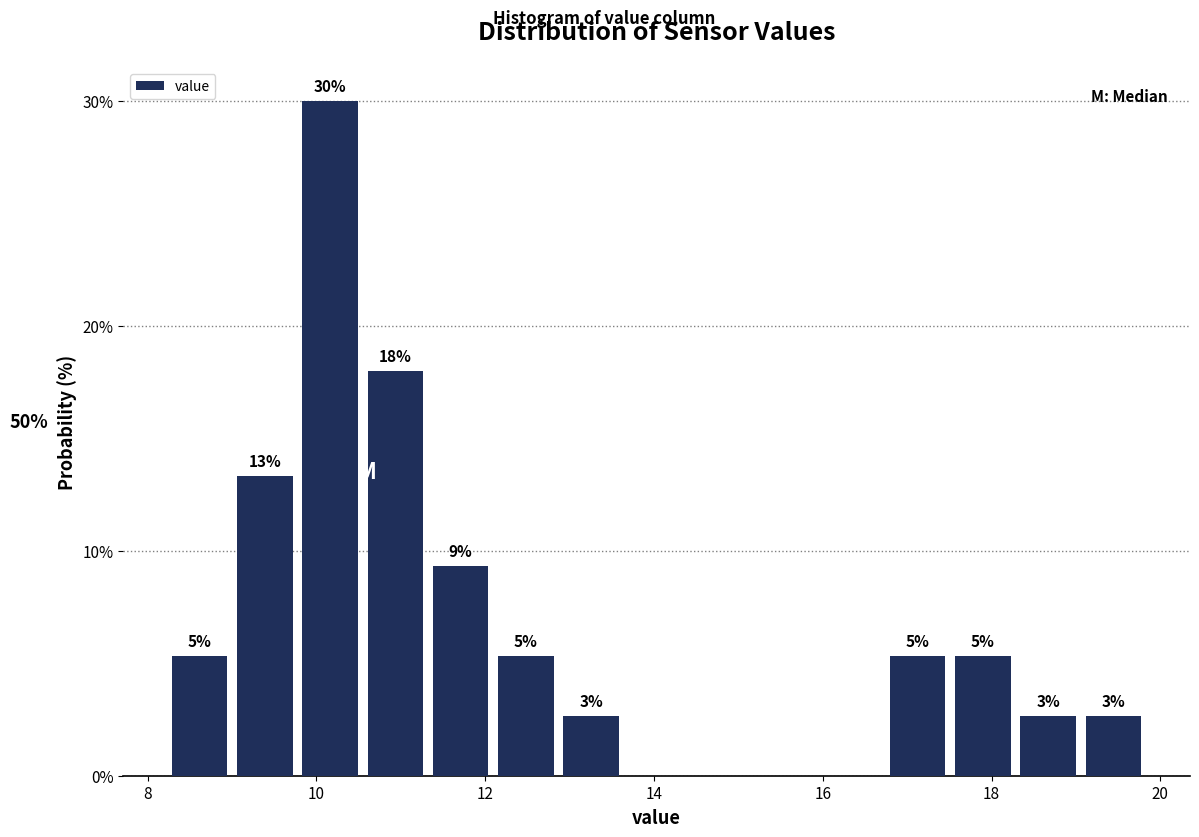

Read against the x-axis, roughly where is the centre of the tallest bar?

10.2